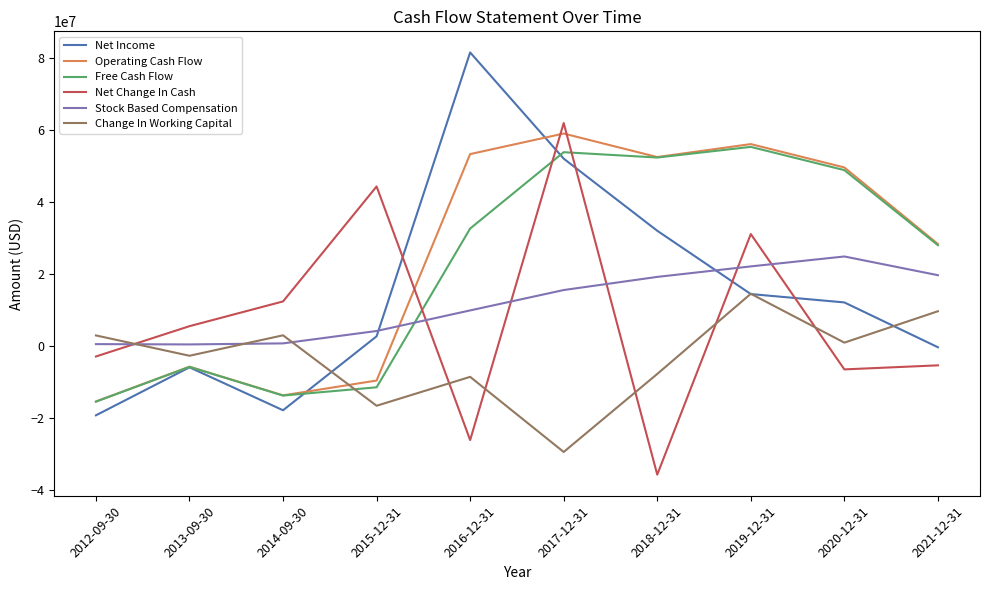

Which category has the highest value across all series?

2016-12-31